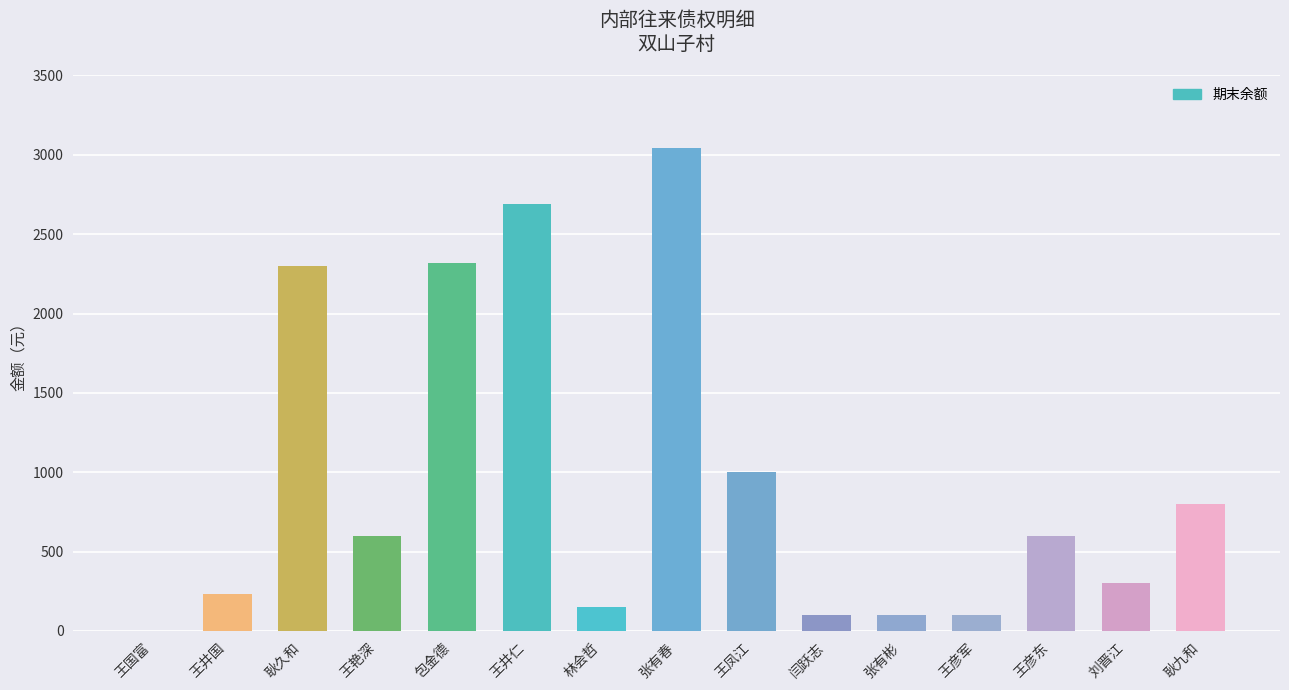

What is the sum of all values?

14340.1